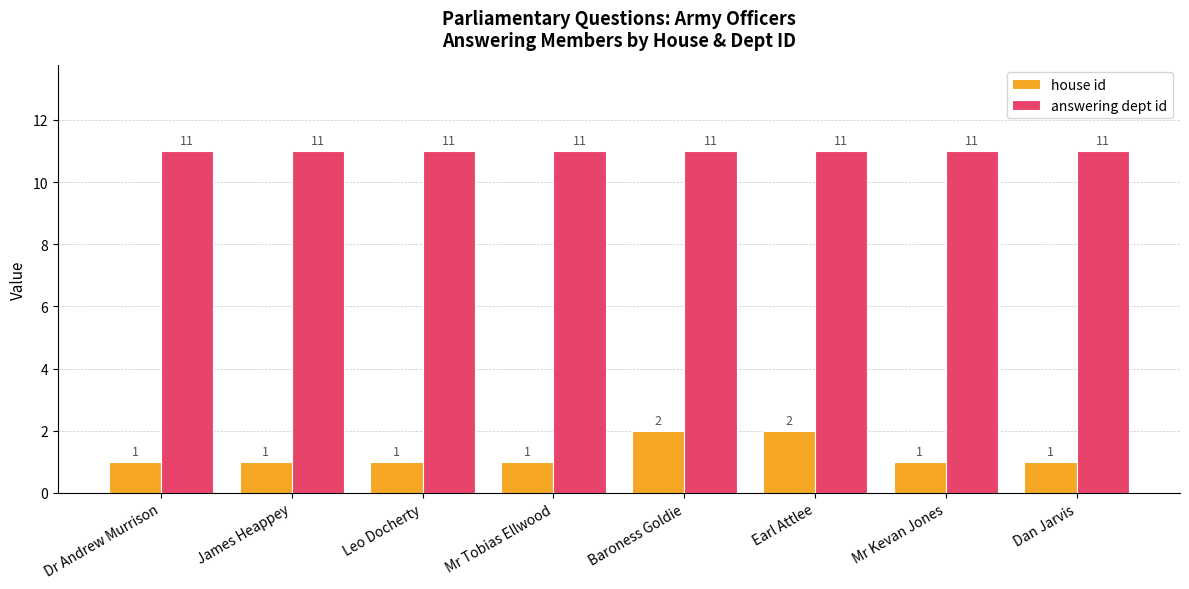

Read the answering dept id value at Baroness Goldie.

11